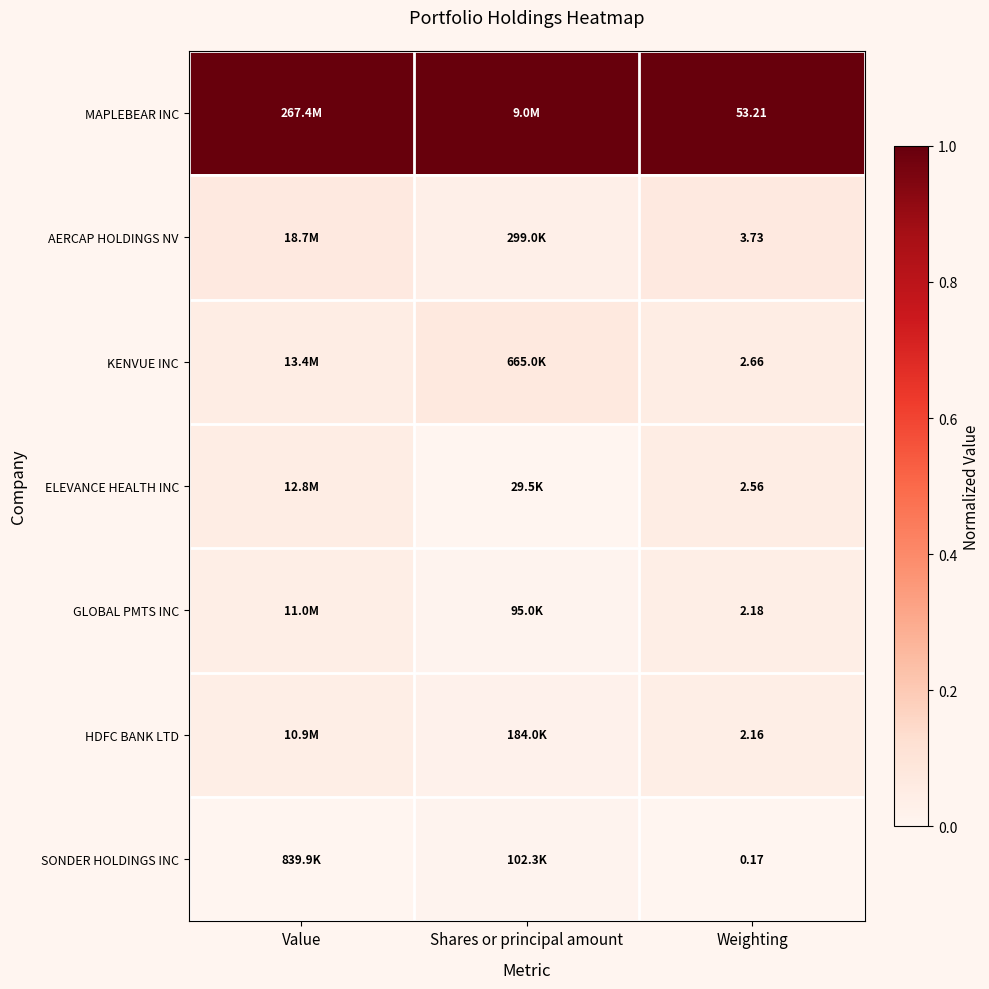

Rank the series at Weighting from lowest to highest value.

SONDER HOLDINGS INC, HDFC BANK LTD, GLOBAL PMTS INC, ELEVANCE HEALTH INC, KENVUE INC, AERCAP HOLDINGS NV, MAPLEBEAR INC